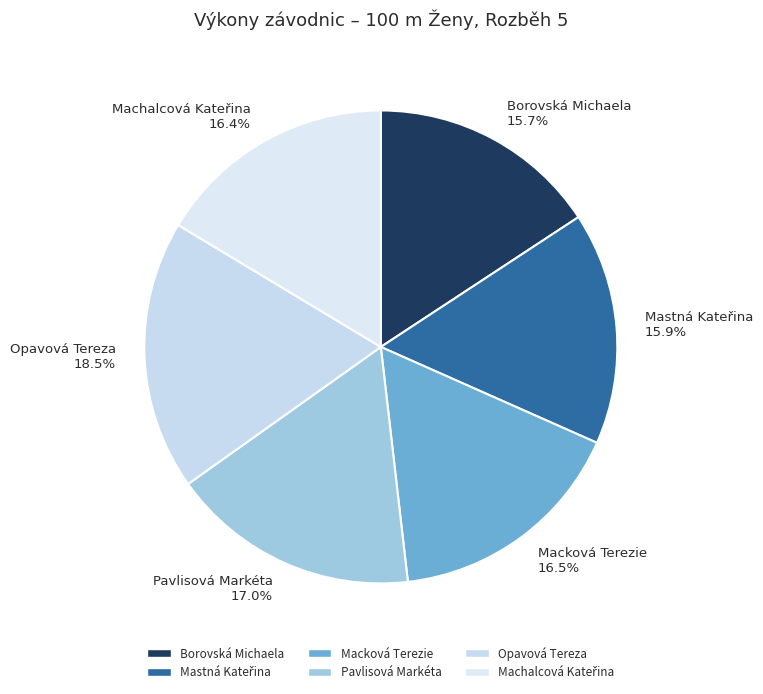

Combined, do Pavlisová Markéta 17.0% and Macková Terezie 16.5% account for over 50%?

No